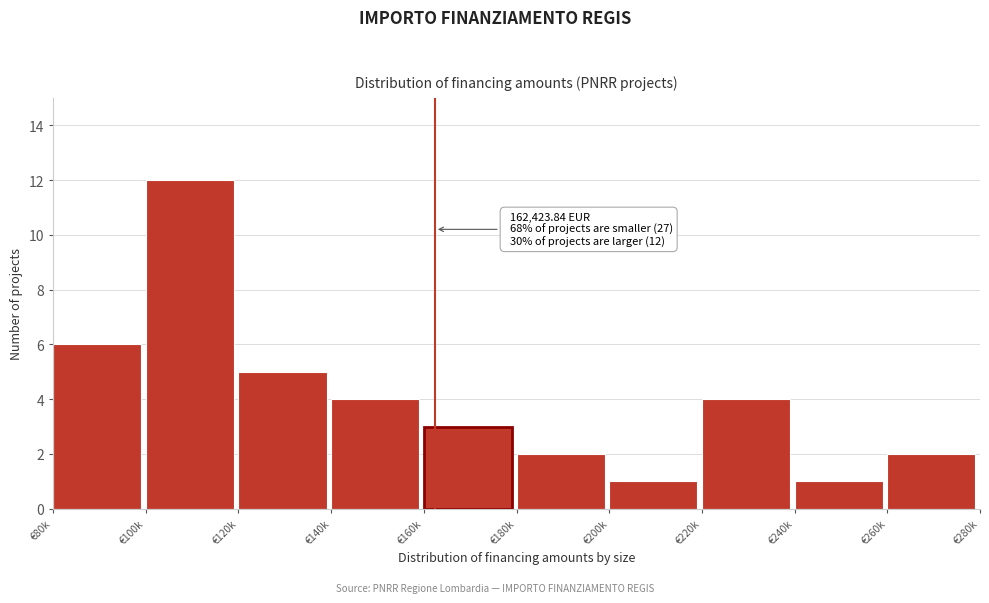

Reading left to right, what are all the values shown in this chart?

€80k=6	€100k=12	€120k=5	€140k=4	€160k=3	€180k=2	€200k=1	€220k=4	€240k=1	€260k=2